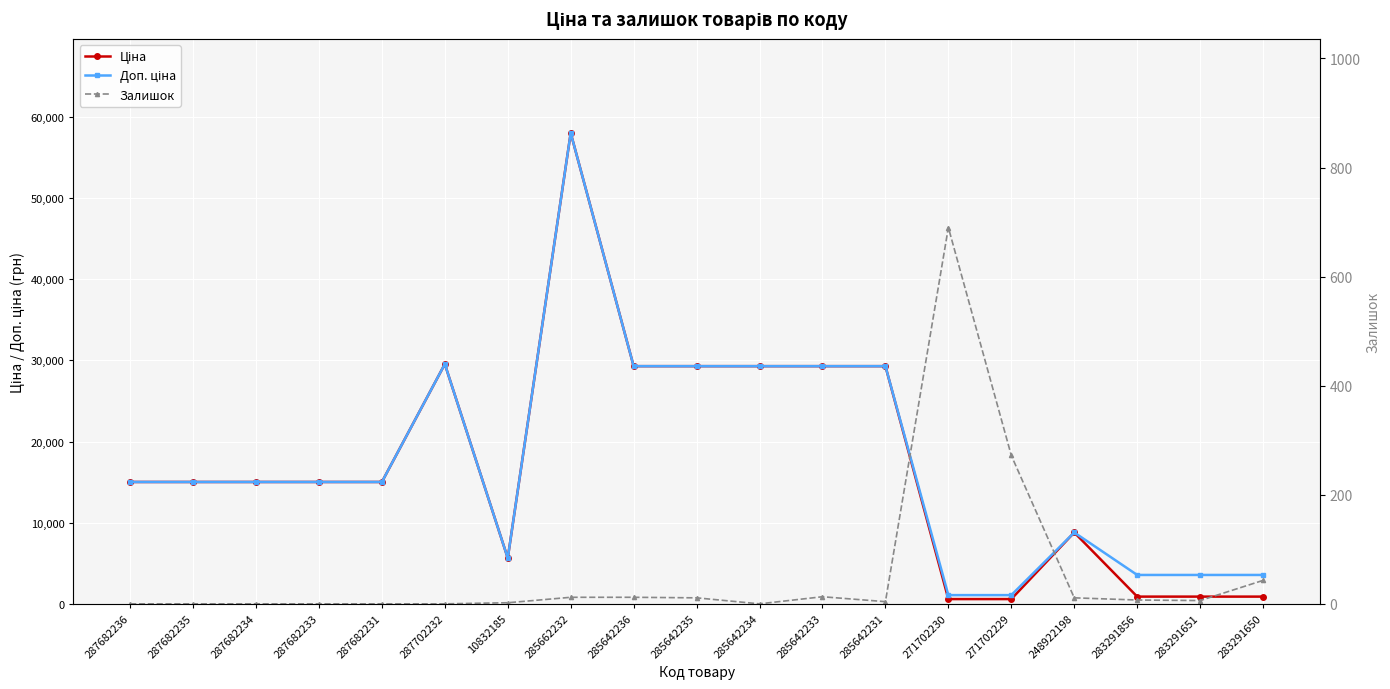

Is it true that Залишок equals -408.7 at 287682231?

False